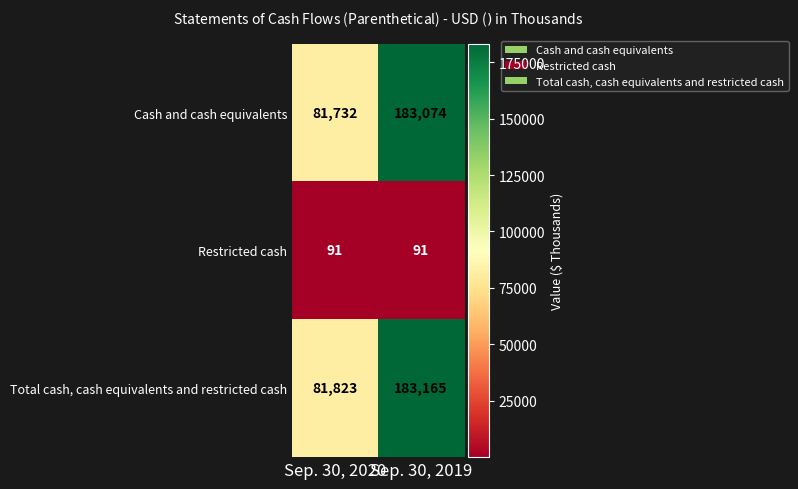

At which category is the sum across all series the highest?

Sep. 30, 2019